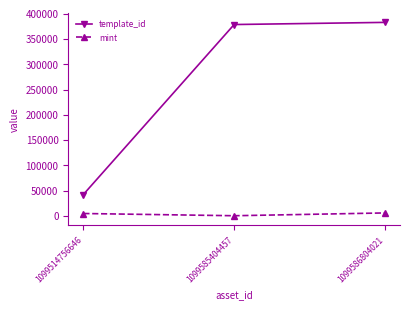

What is the total value across all series at 1099514756646?

47260